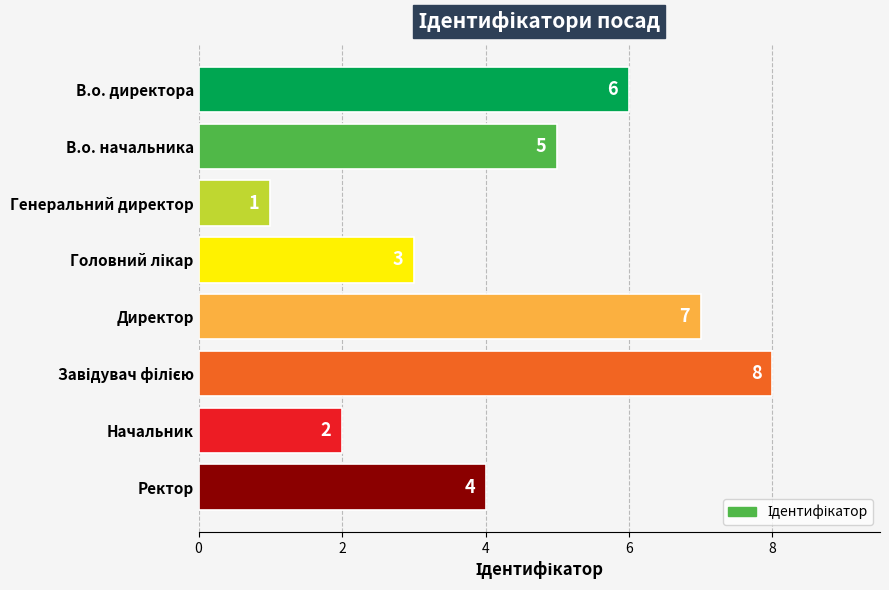

Which label corresponds to the smallest value in the chart?

Генеральний директор